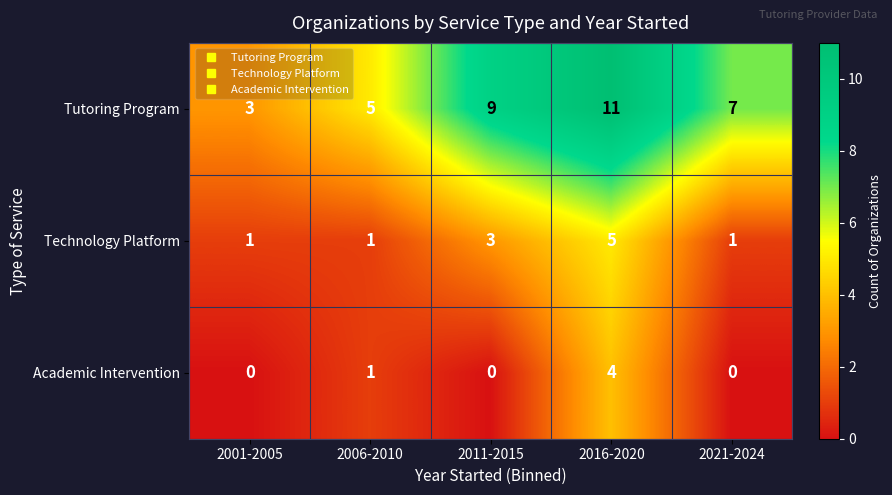

Which category has the highest value in the Tutoring Program series?

2016-2020